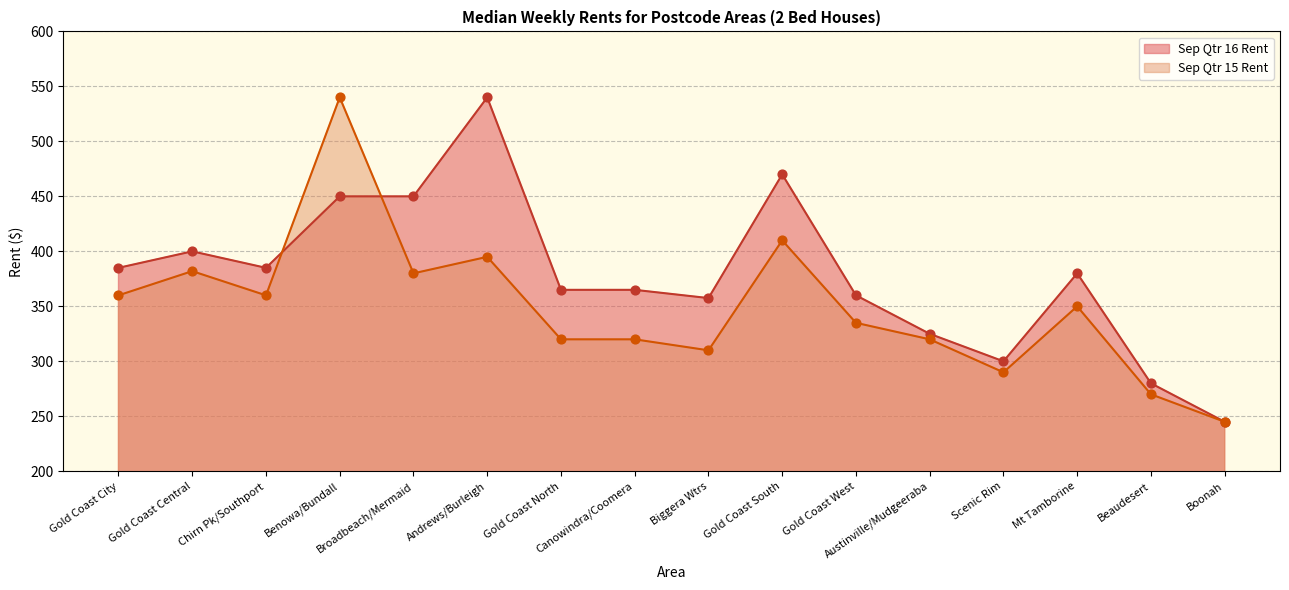

What is the lowest value of the Sep Qtr 16 Rent series?

245.0